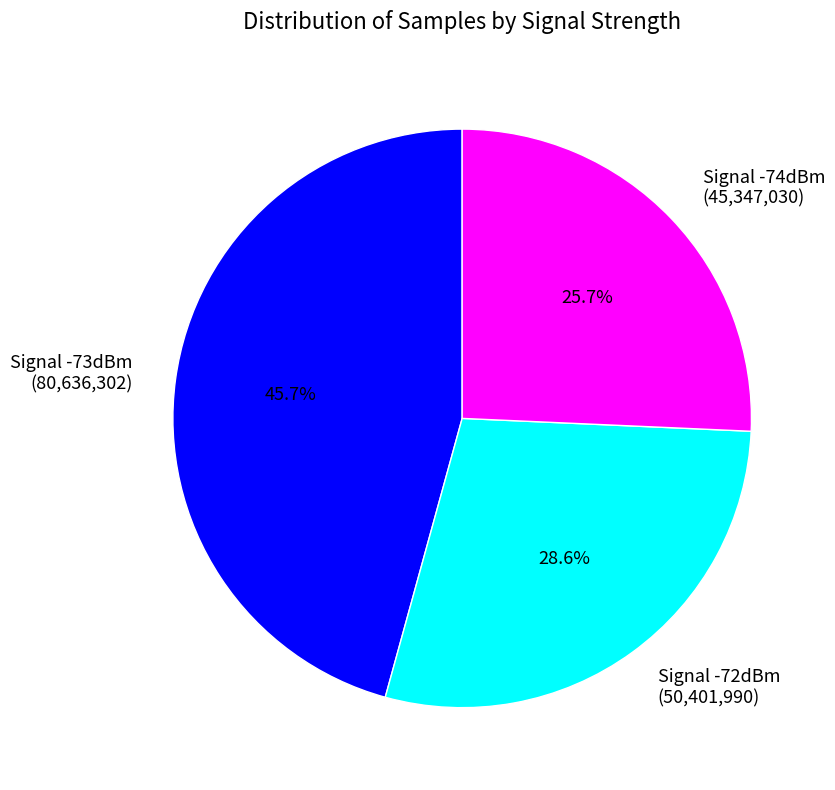

Count the number of slices in the pie.

3